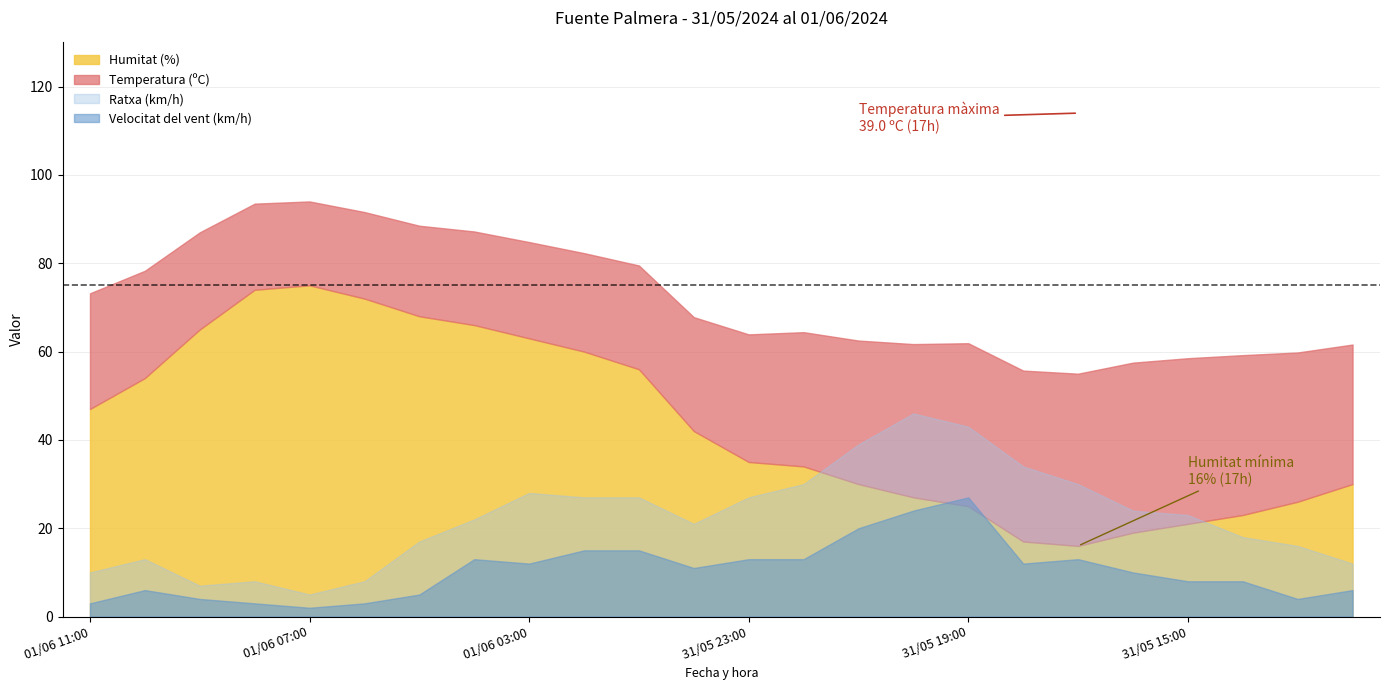

What is the difference between the maximum and second lowest values in the Temperatura (ºC) series?

19.5